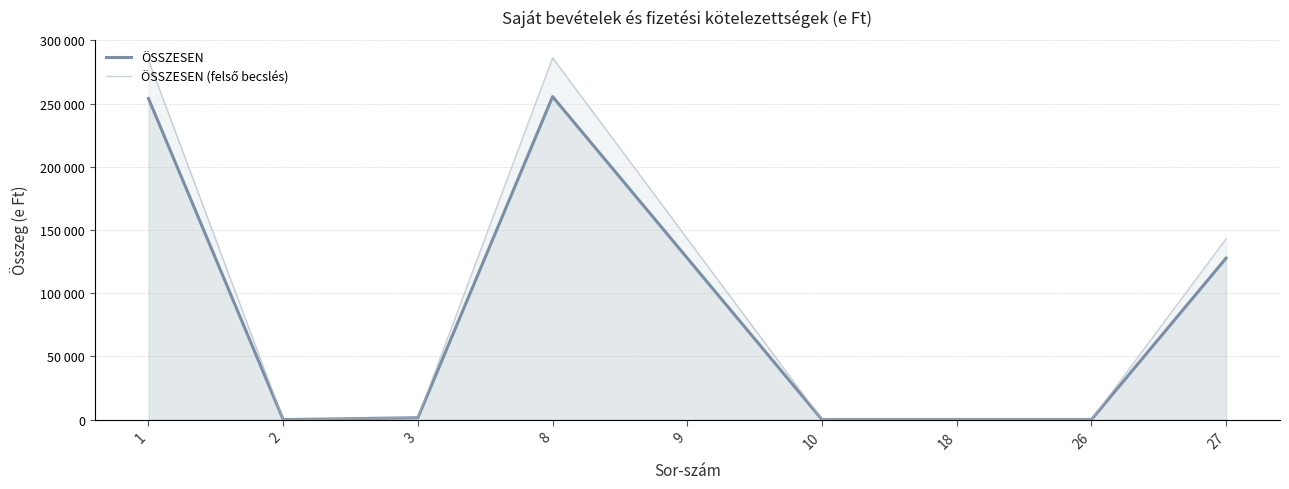

In ÖSSZESEN, how many points are lower than both neighbors (excluding endpoints)?

1